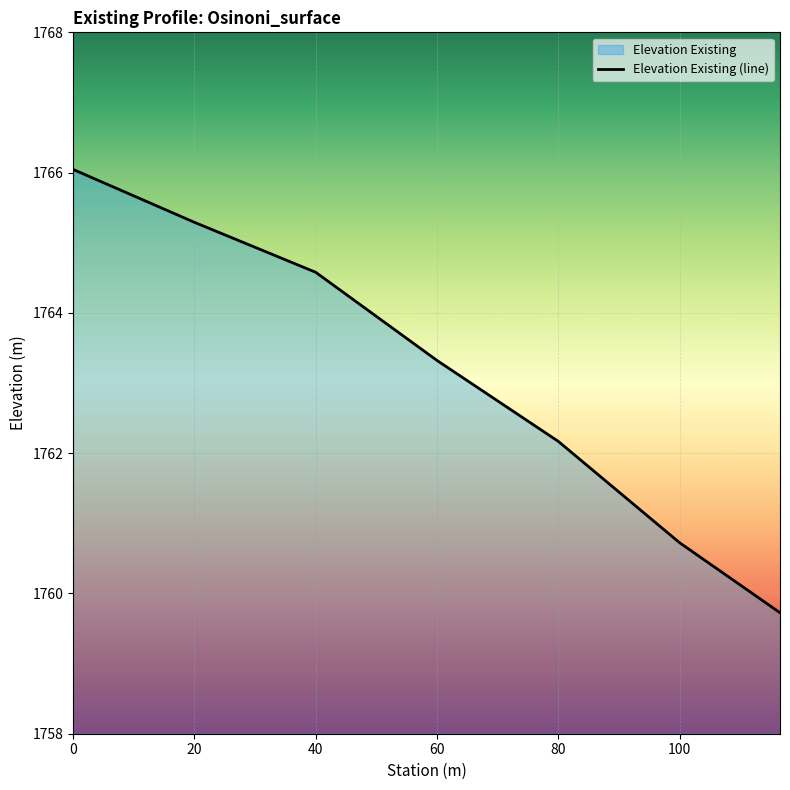

Rank the categories by value from highest to lowest.

0.0, 20.000059060702664, 39.986035772787986, 59.986035772787986, 79.98603577278799, 99.98603577278799, 116.53415847089241